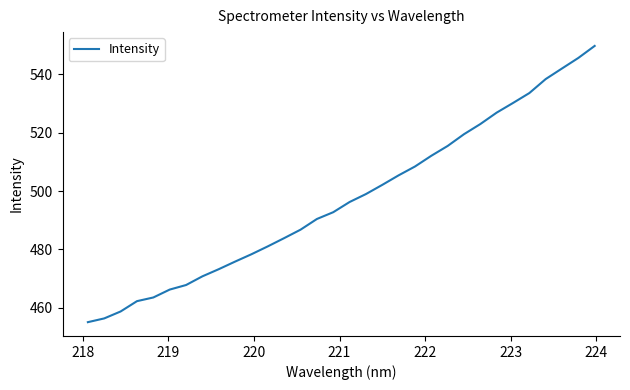

What is the difference between the maximum and minimum values?

94.6